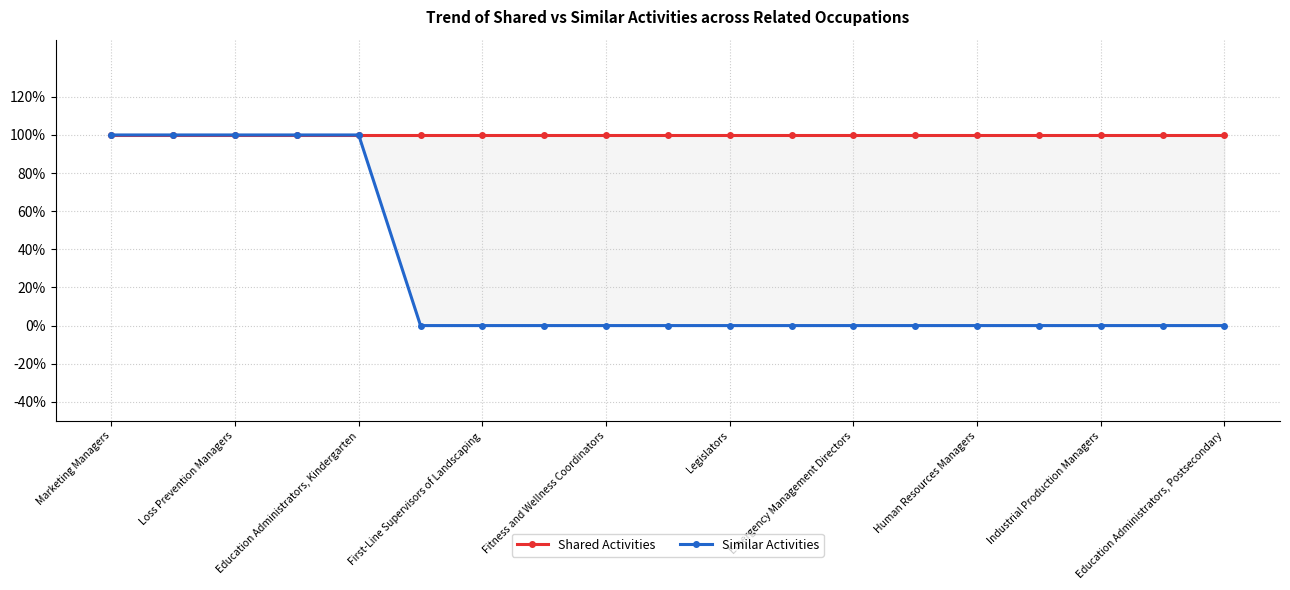

What is the sum of all Shared Activities values?

19